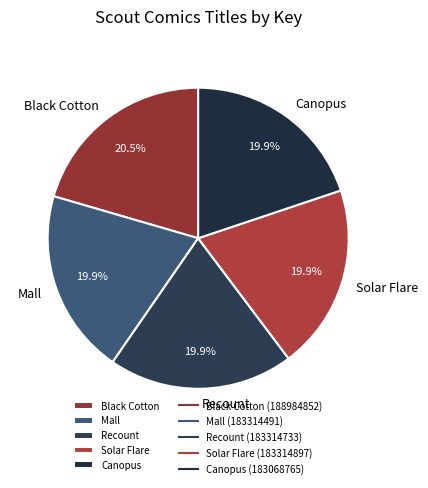

What percentage do Recount and Solar Flare together represent?

39.8%